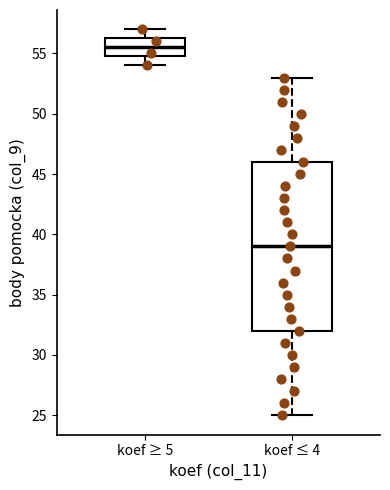

Reading left to right, transcribe this box plot: for each box, give where its median line is, the range the box spans, and where its two whiskers end, as read against the y-axis. The values are not printed on the chart, so give them approximately, as read against the axis.

koef ≥ 5: median 55.5, box 55.0 to 56.5, whiskers 54.0 to 57.0
koef ≤ 4: median 39.0, box 32.0 to 46.0, whiskers 25.0 to 53.0